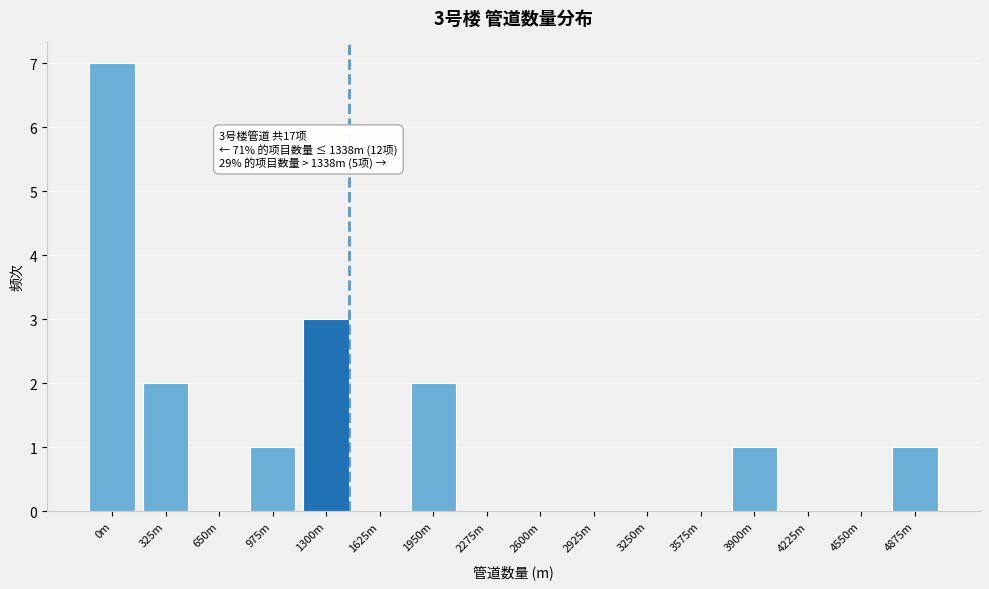

Reading right to left, what are all the values shown in this chart?

4875m=1	4550m=0	4225m=0	3900m=1	3575m=0	3250m=0	2925m=0	2600m=0	2275m=0	1950m=2	1625m=0	1300m=3	975m=1	650m=0	325m=2	0m=7